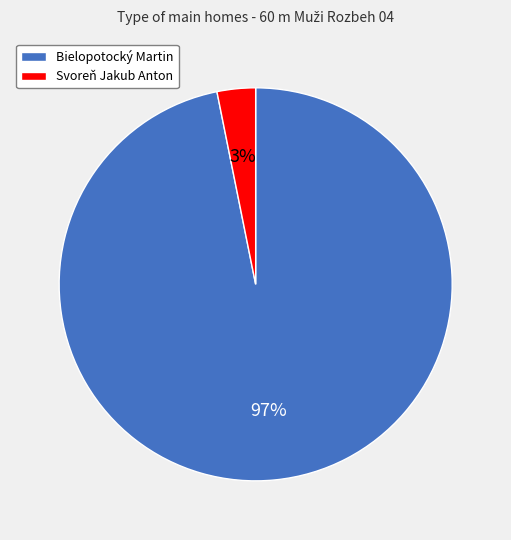

How many segments does this pie chart have?

2